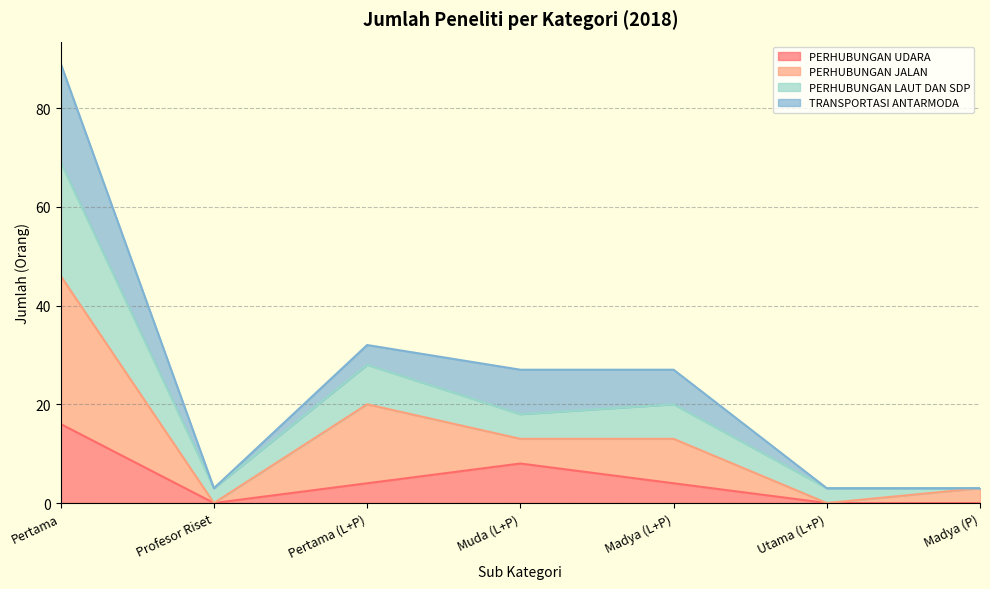

At which label is PERHUBUNGAN LAUT DAN SDP closest to 36?

Pertama (L+P)